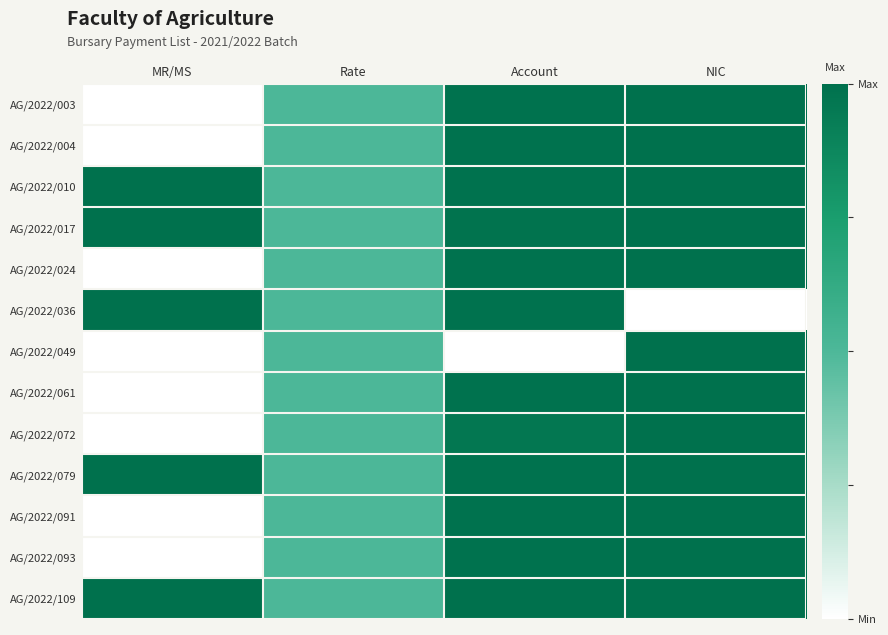

What is the maximum value shown in the chart?

1.0